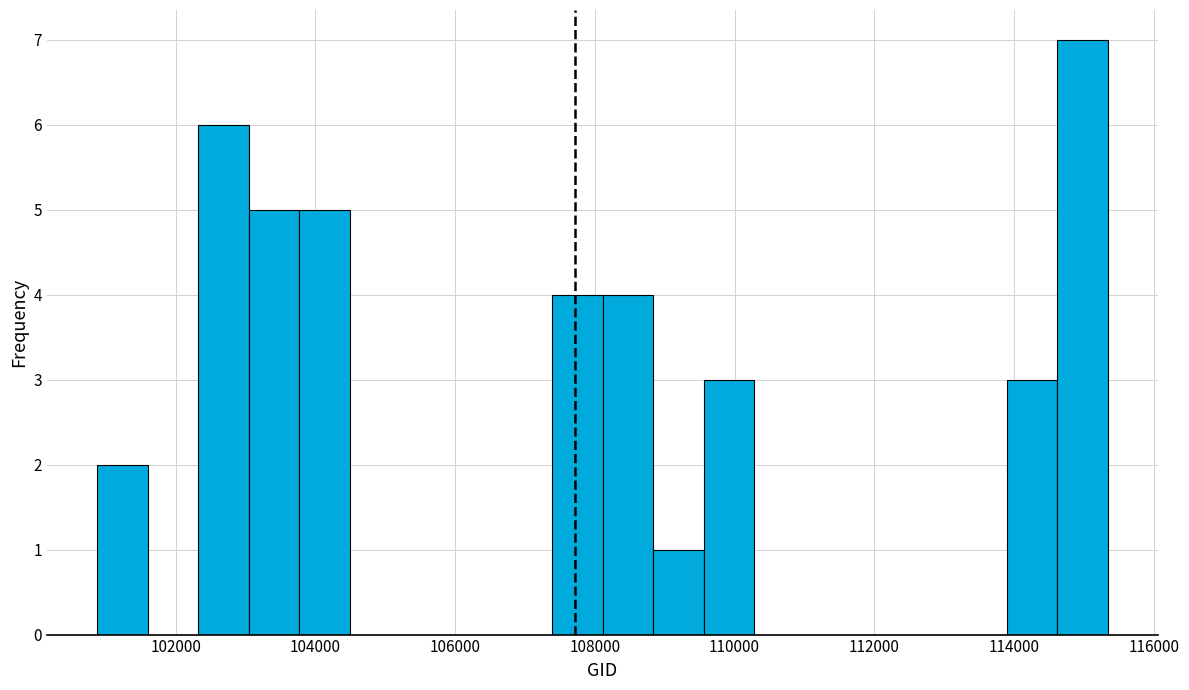

Read against the x-axis, roughly where is the centre of the tallest bar?

115000